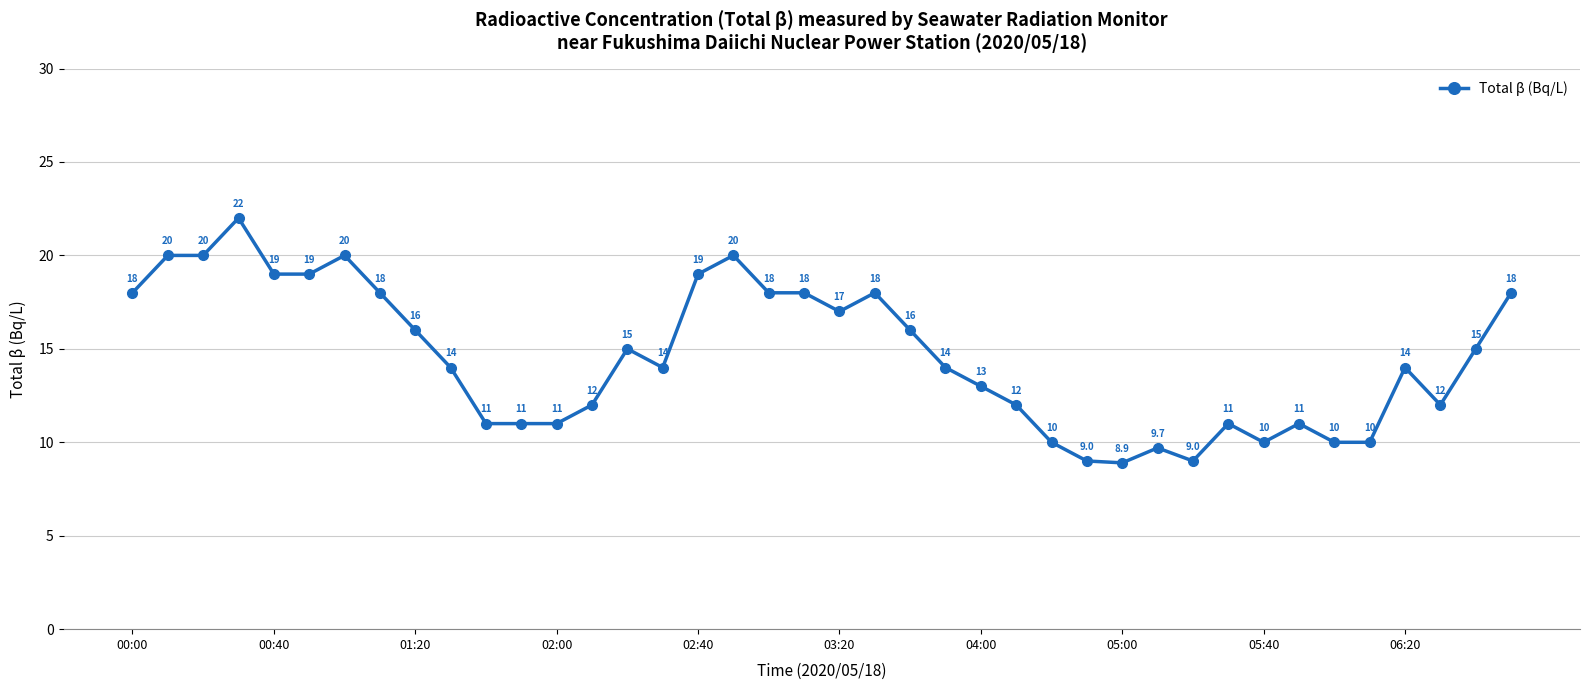

What is the value of the 9th point from the left?

16.0